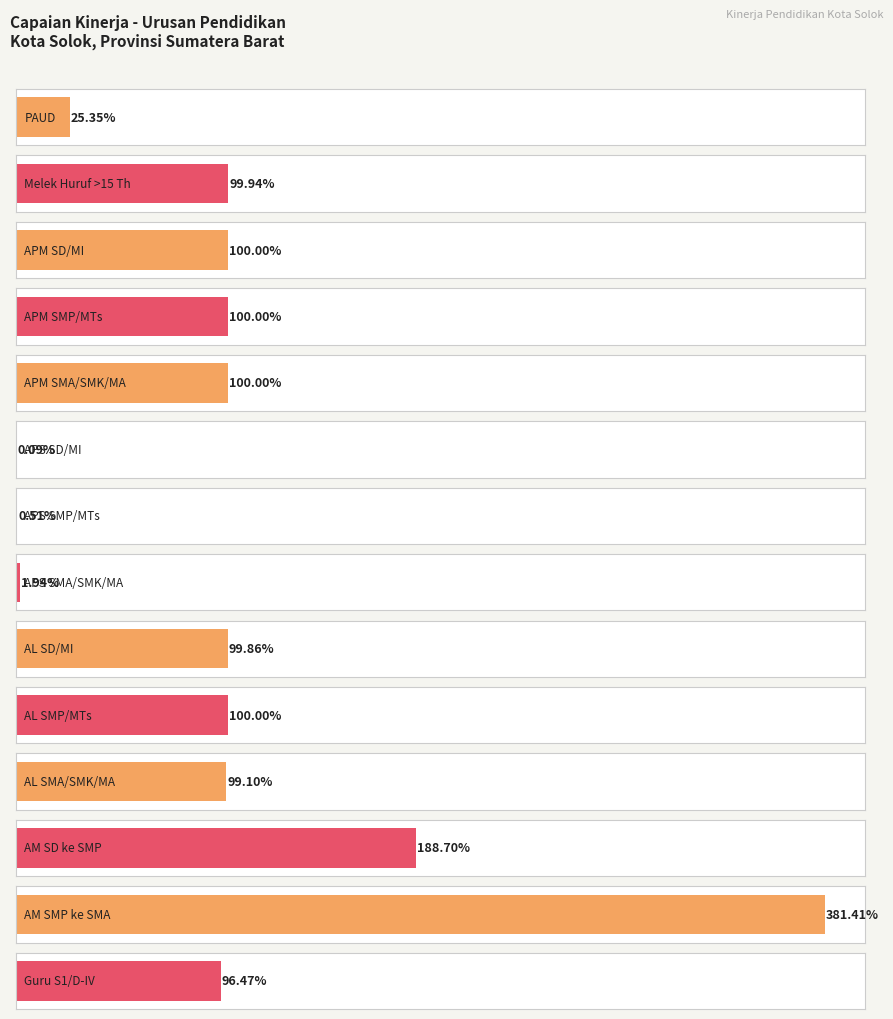

List the labels in order of value, largest first.

AM SMP ke SMA, AM SD ke SMP, APM SD/MI, APM SMP/MTs, APM SMA/SMK/MA, AL SMP/MTs, Melek Huruf >15 Th, AL SD/MI, AL SMA/SMK/MA, Guru S1/D-IV, PAUD, APS SMA/SMK/MA, APS SMP/MTs, APS SD/MI